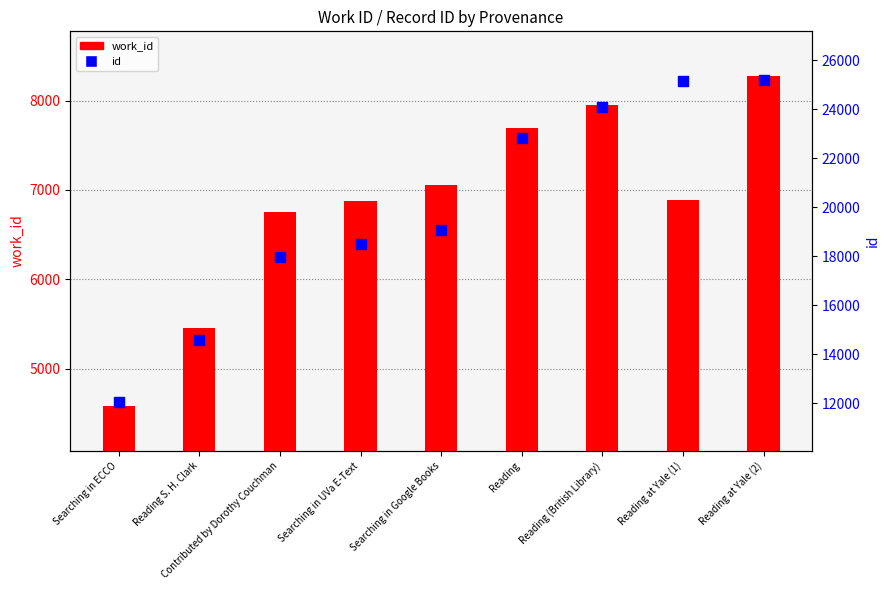

What are all the series names shown in the legend?

work_id, id